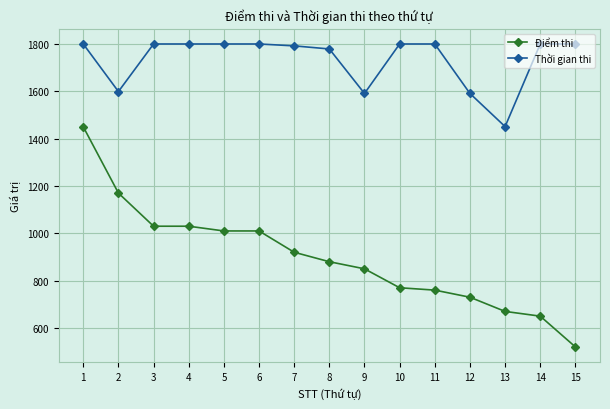

Is it true that Điểm thi equals 1010 at 6?

True